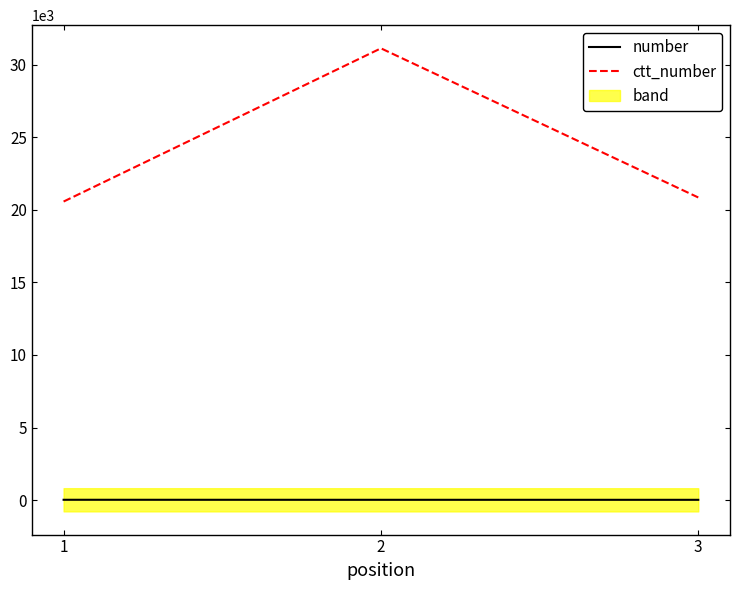

Rank the series by their average value, from lowest to highest.

number, ctt_number